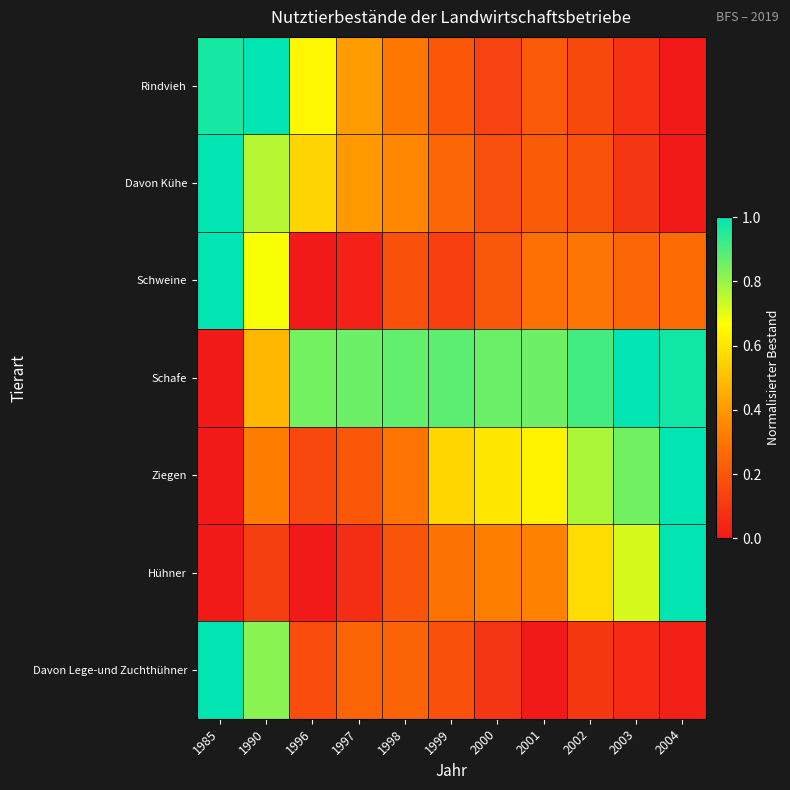

At 1996, list the series in order from smallest to largest.

Schweine, Hühner, Ziegen, Davon Lege-und Zuchthühner, Davon Kühe, Rindvieh, Schafe